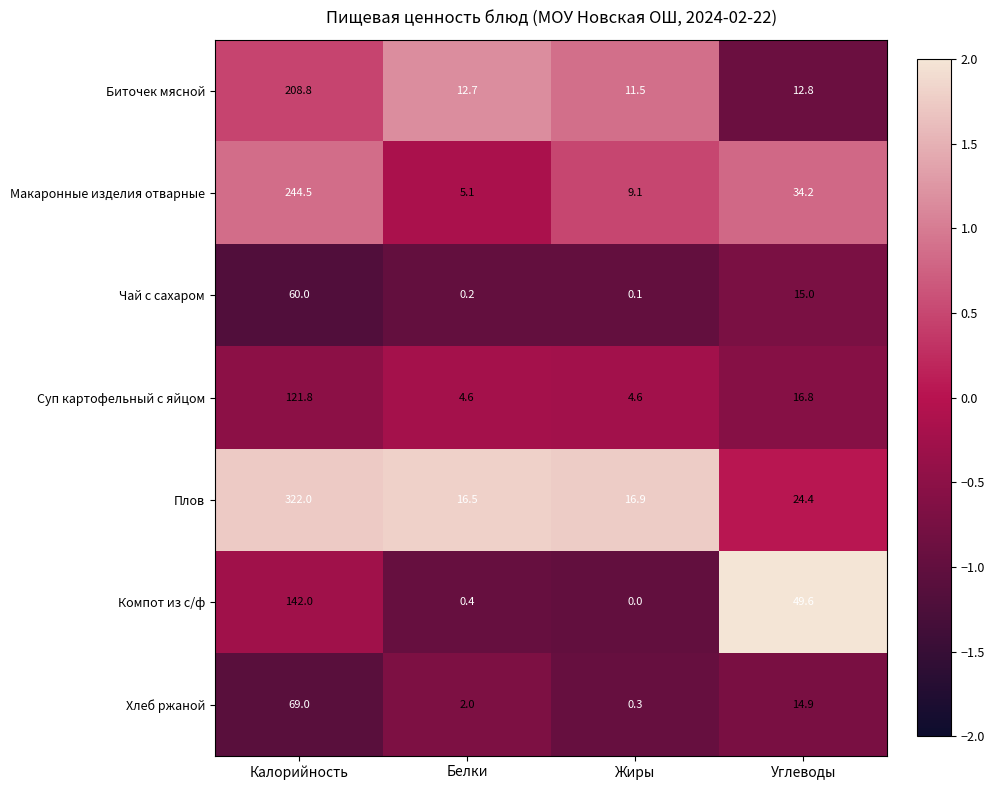

Count the number of data series in this chart.

7